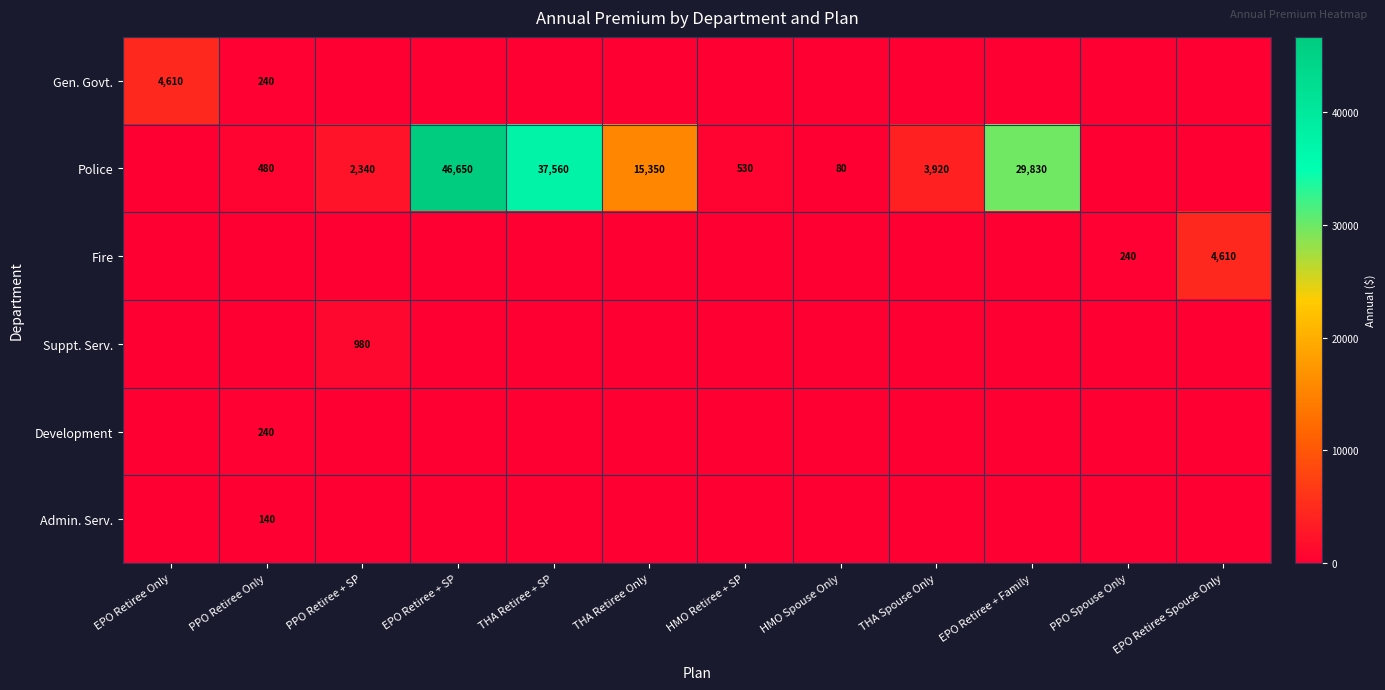

What is the sum of the Police values at THA Spouse Only and EPO Retiree + SP?

50570